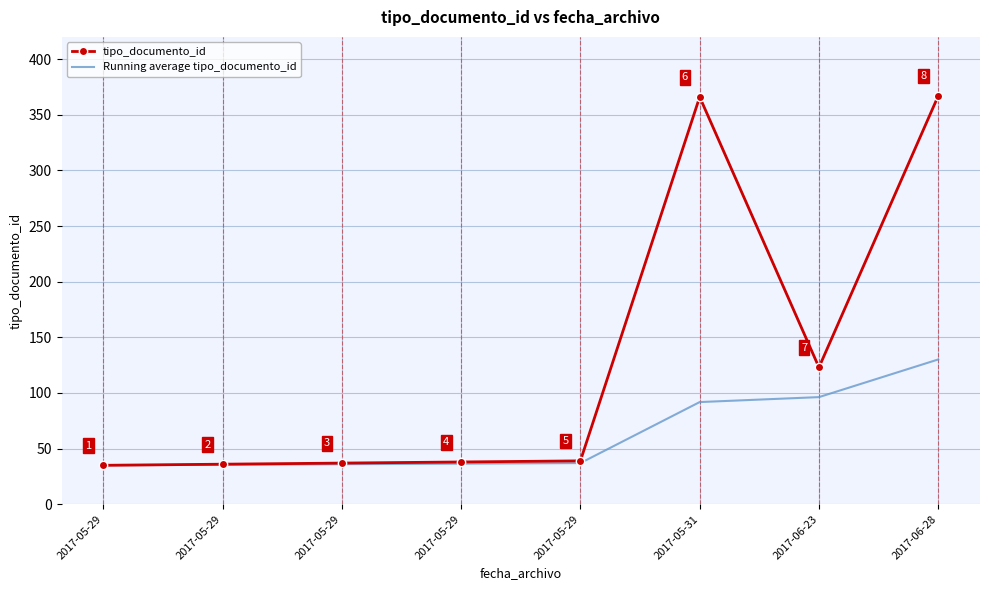

True or false: Running average tipo_documento_id has more than 1 points higher than both neighbors.

False